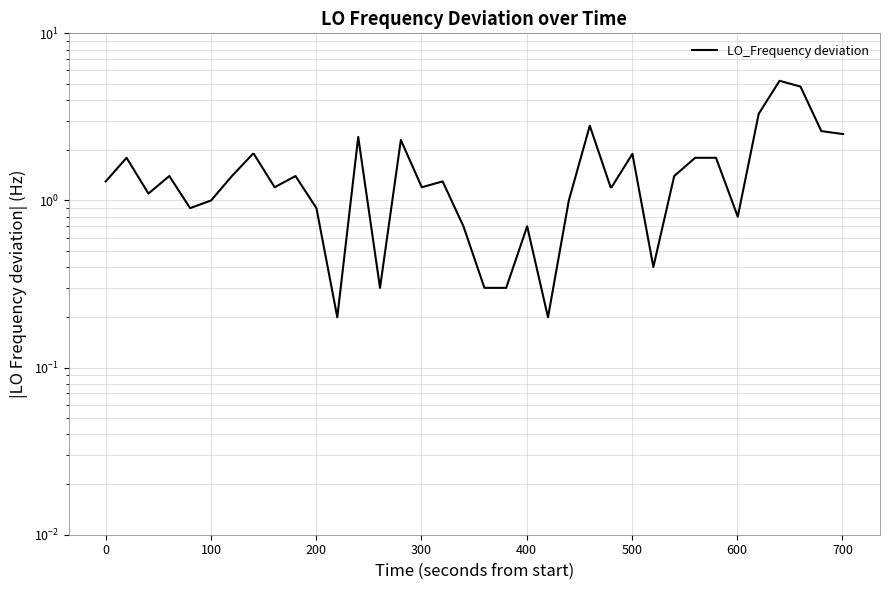

Reading left to right, list all the values displayed in this chart.

1.3	1.8	1.1	1.4	0.9	1.0	1.4	1.9	1.9	1.2	1.4	0.9	0.2	2.4	0.3	2.3	1.2	1.3	0.7	0.3	0.3	0.3	0.7	0.2	1.0	2.8	1.2	1.2	1.9	0.4	1.4	1.8	1.8	0.8	3.3	5.2	4.8	2.6	2.5	2.5